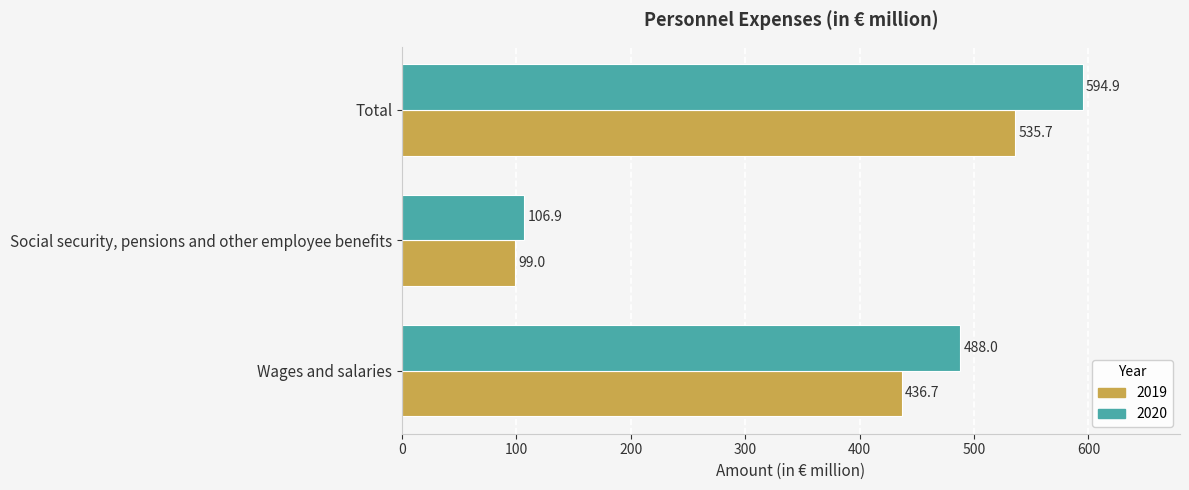

Where is 2020 nearest to the value 350?

Wages and salaries